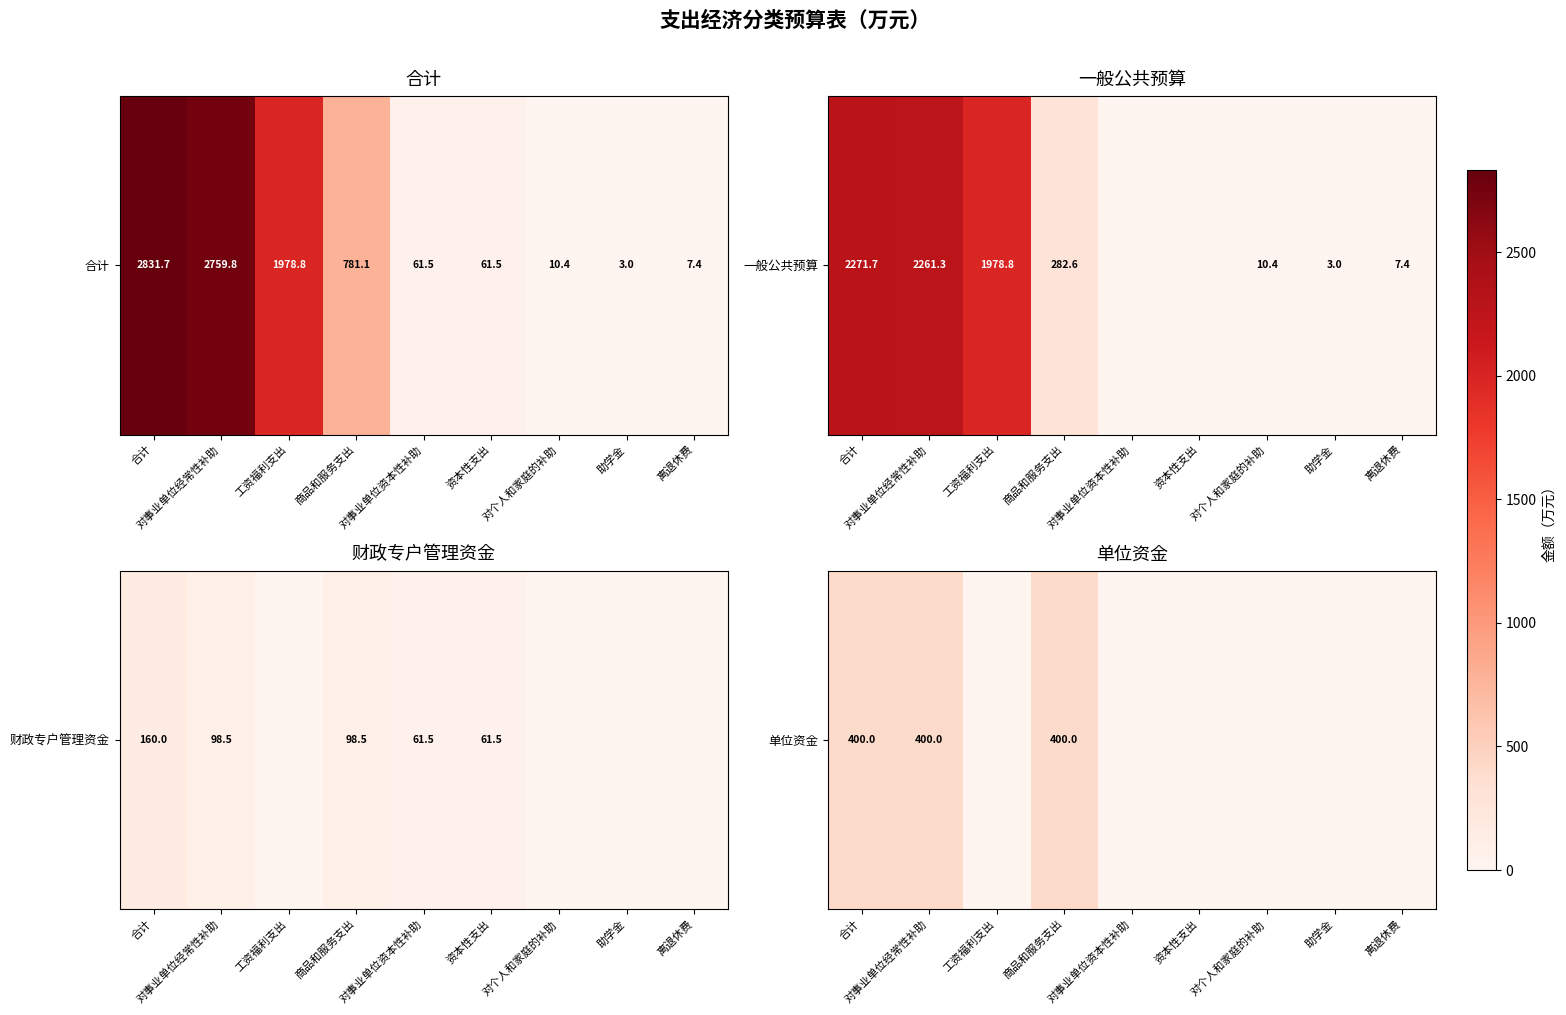

What is the change in value from 合计 to 资本性支出?

-400